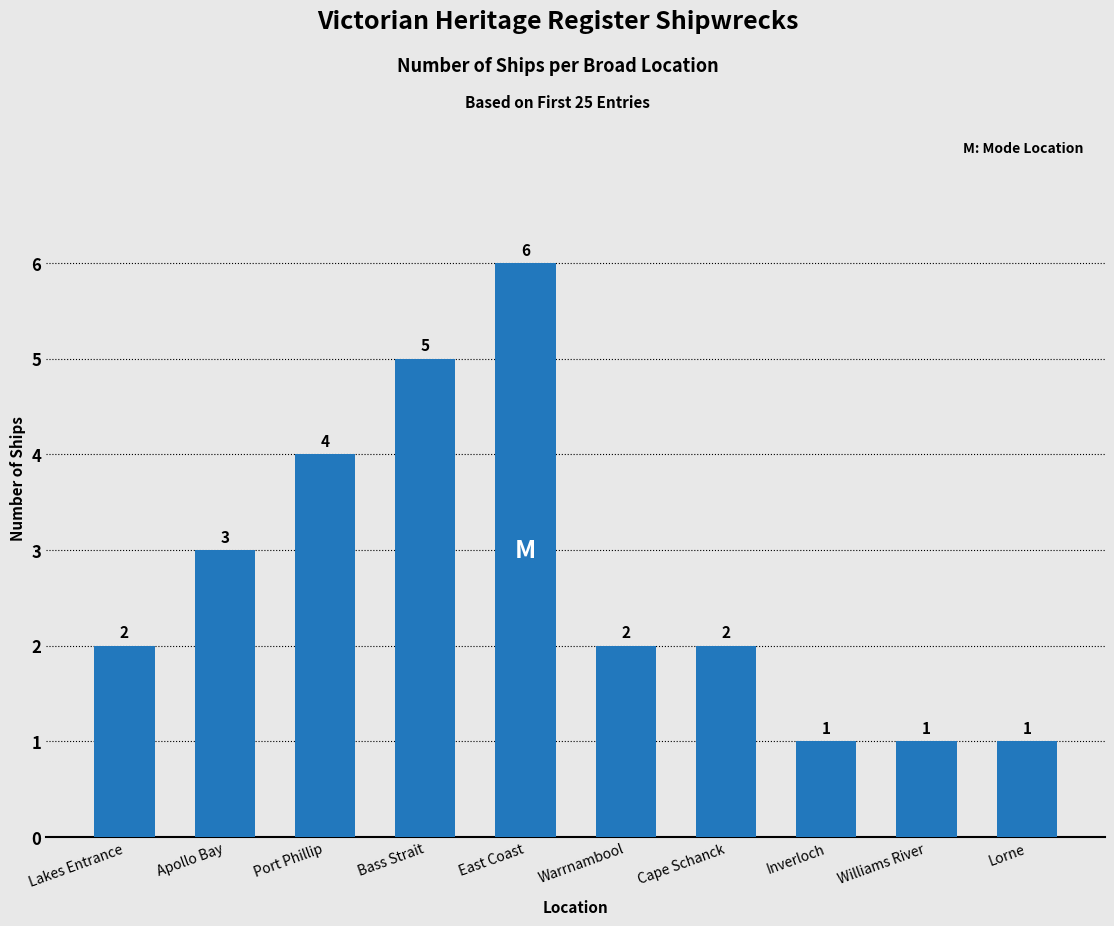

What is the smallest value displayed?

1